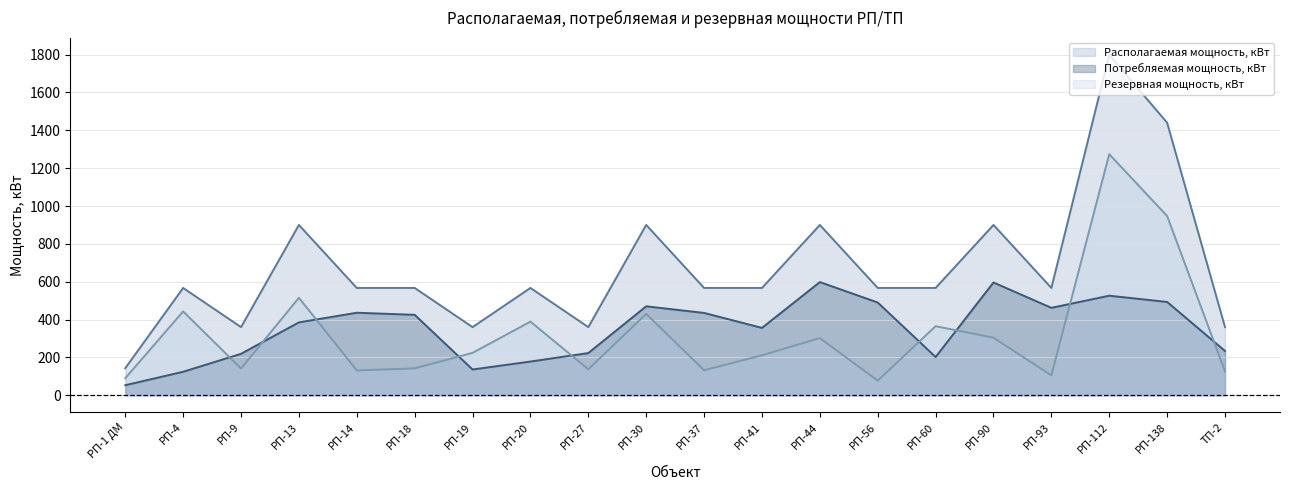

Count the number of categories in the chart.

20